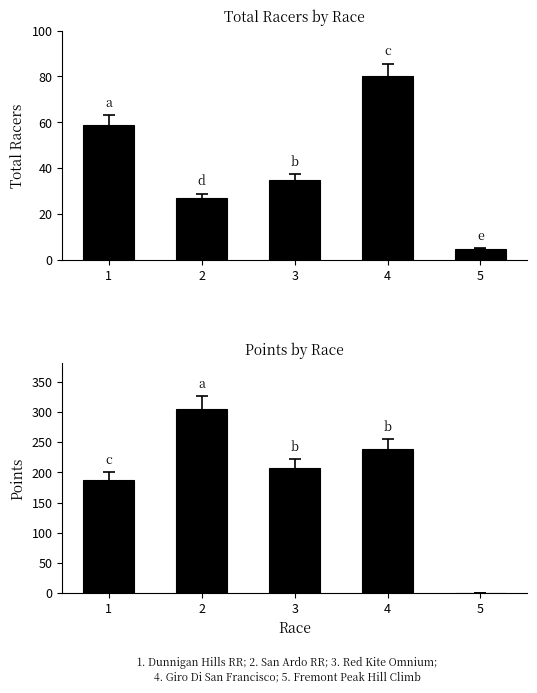

What is the sum of all Total Racers values?

206.0